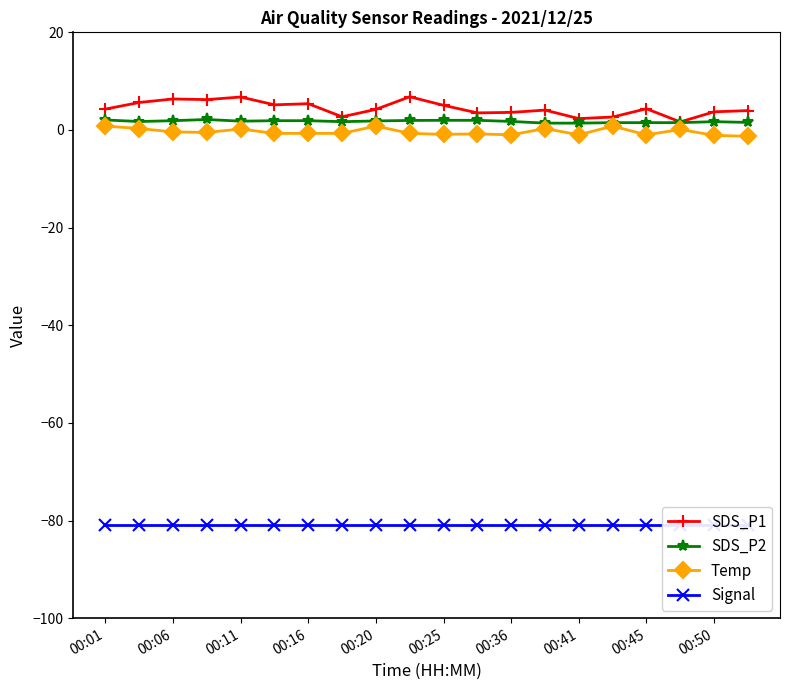

Is it true that Temp equals 0.8 at 00:20?

True